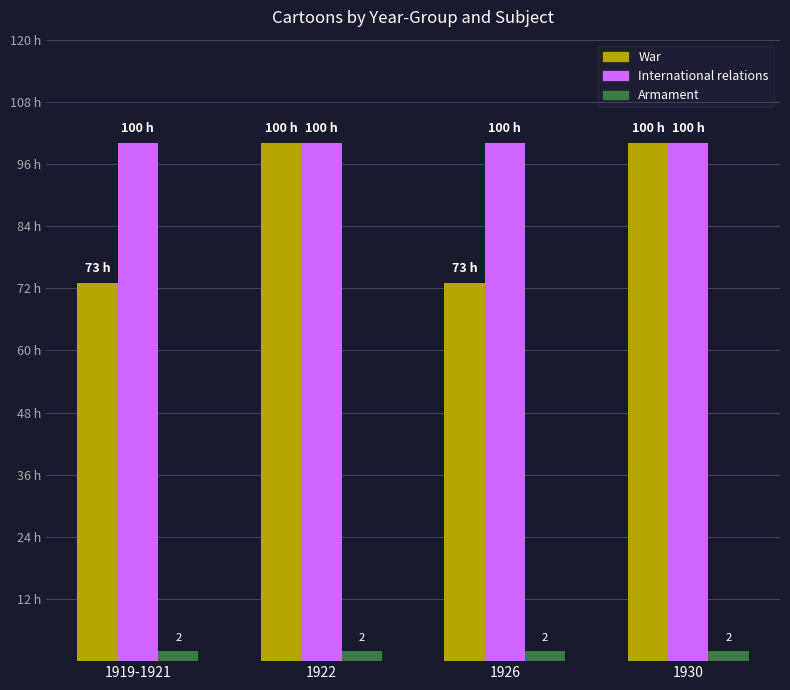

What are all the series names shown in the legend?

War, International relations, Armament